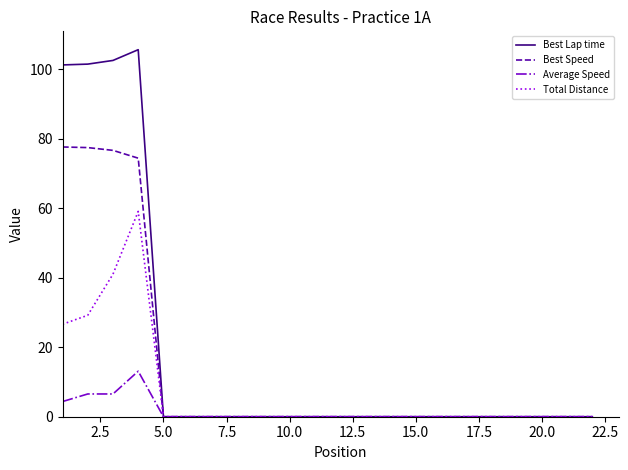

List the series in order of their overall mean, lowest first.

Average Speed, Total Distance, Best Speed, Best Lap time